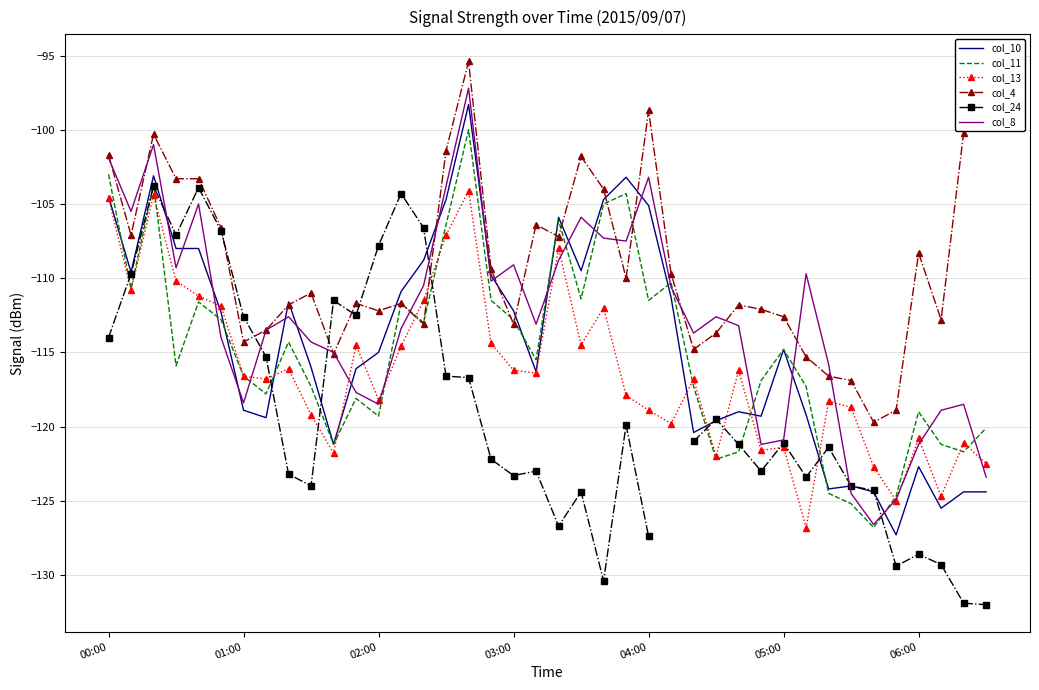

List the series in order of their peak value, lowest first.

col_13, col_24, col_11, col_10, col_8, col_4